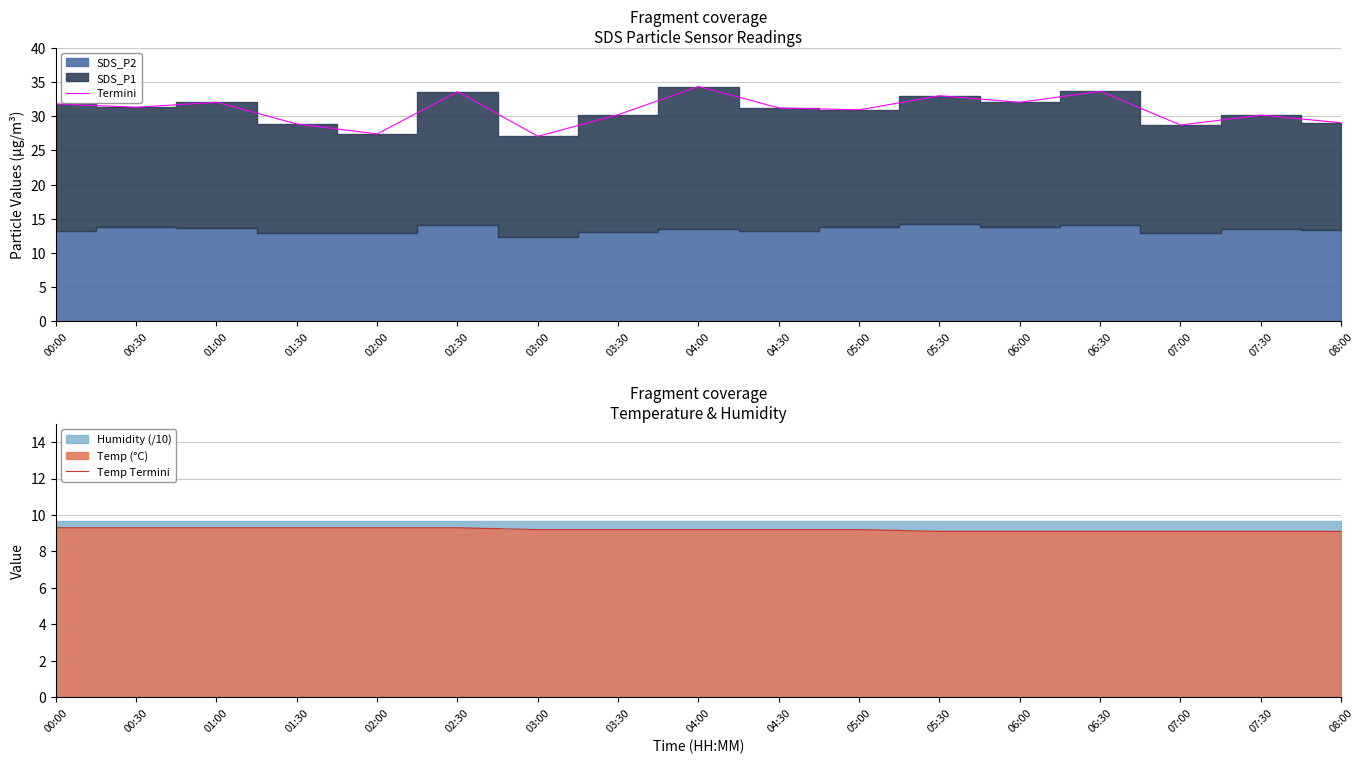

How many lines are shown in the chart?

2